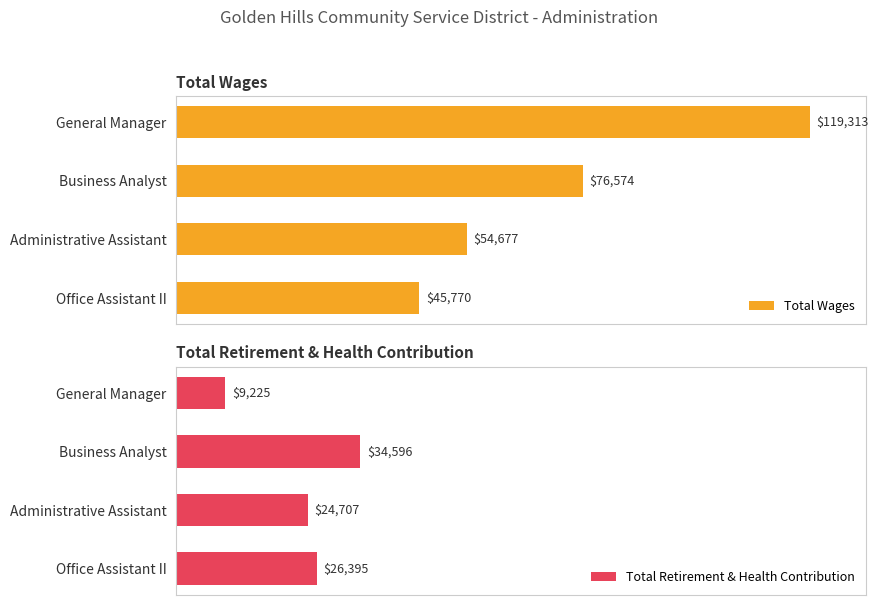

Rank the series by their maximum value, from lowest to highest.

Total Retirement & Health Contribution, Total Wages